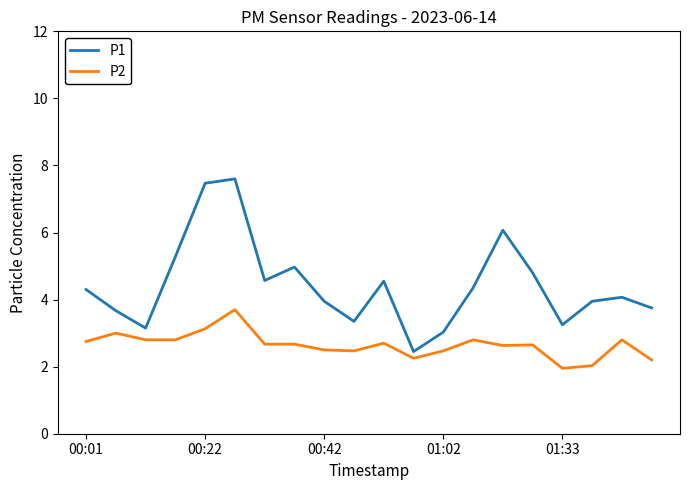

What is the greatest value displayed?

7.6